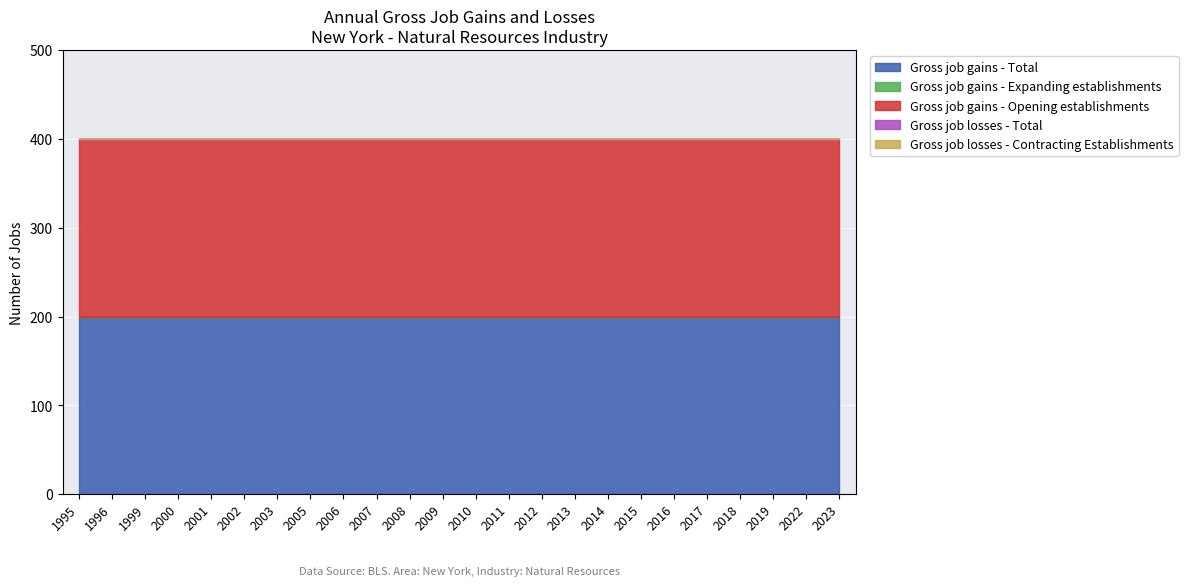

What is the value of the Gross job gains - Total point at the 10th from the left?

200